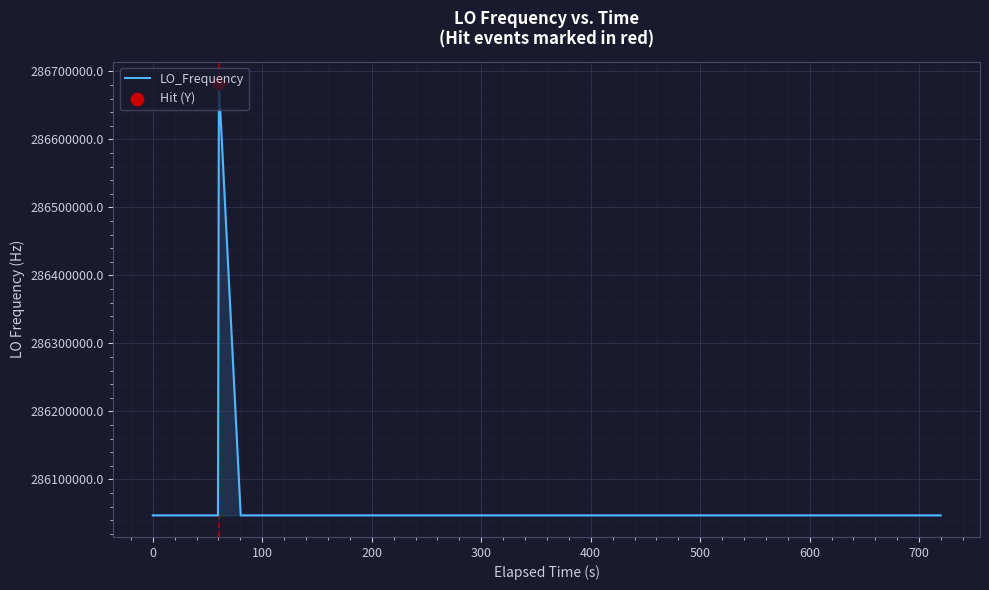

What is the difference between the maximum and minimum values?

635715.0